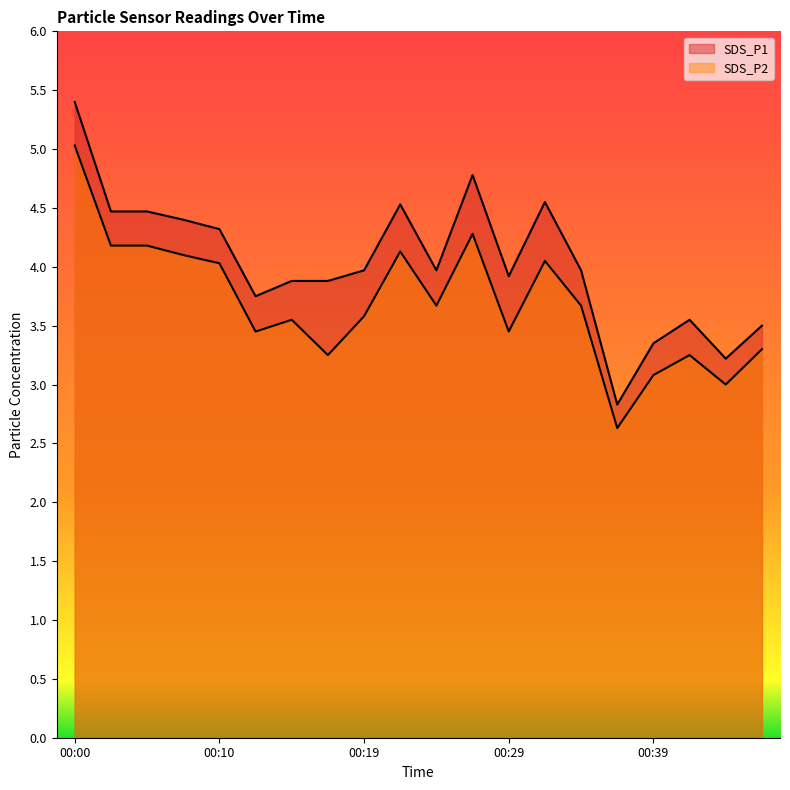

What value does the SDS_P1 series have at 00:24?

4.0